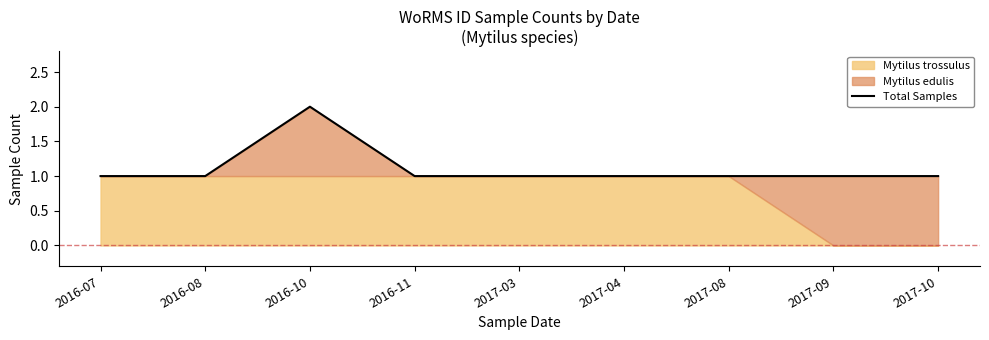

Reading right to left, what are all the values shown in this chart?

2017-10=1	2017-09=1	2017-08=1	2017-04=1	2017-03=1	2016-11=1	2016-10=2	2016-08=1	2016-07=1